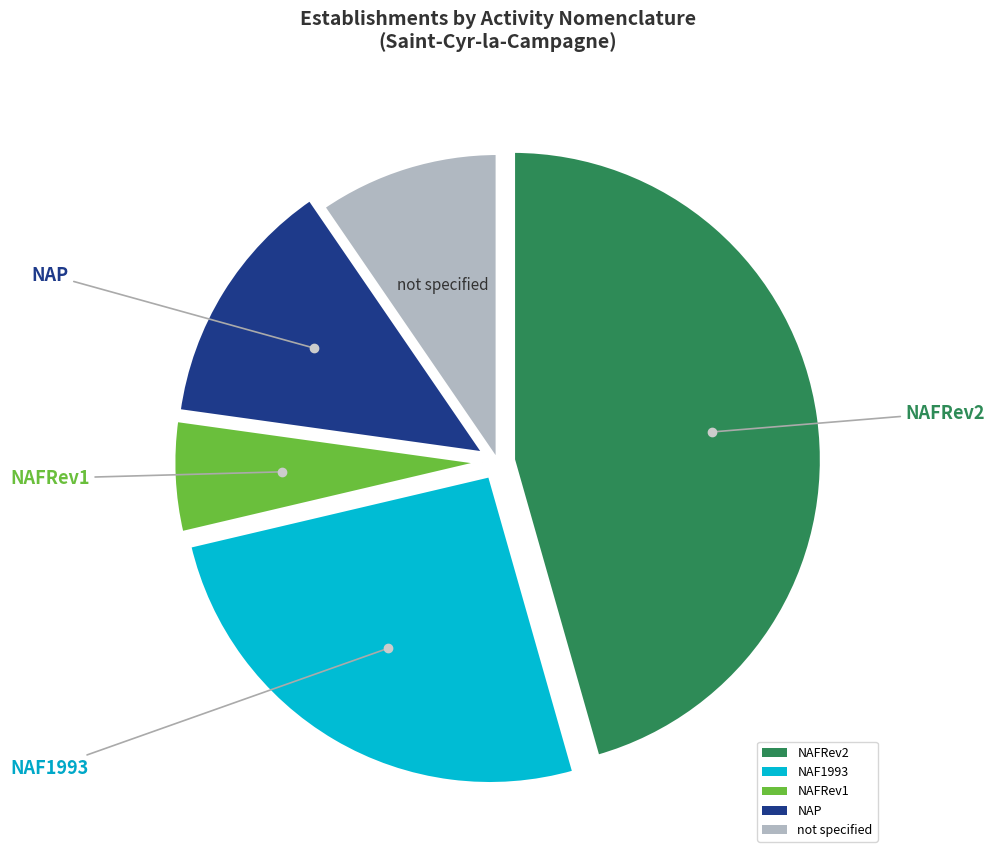

Is there any slice that represents more than half of the pie?

No